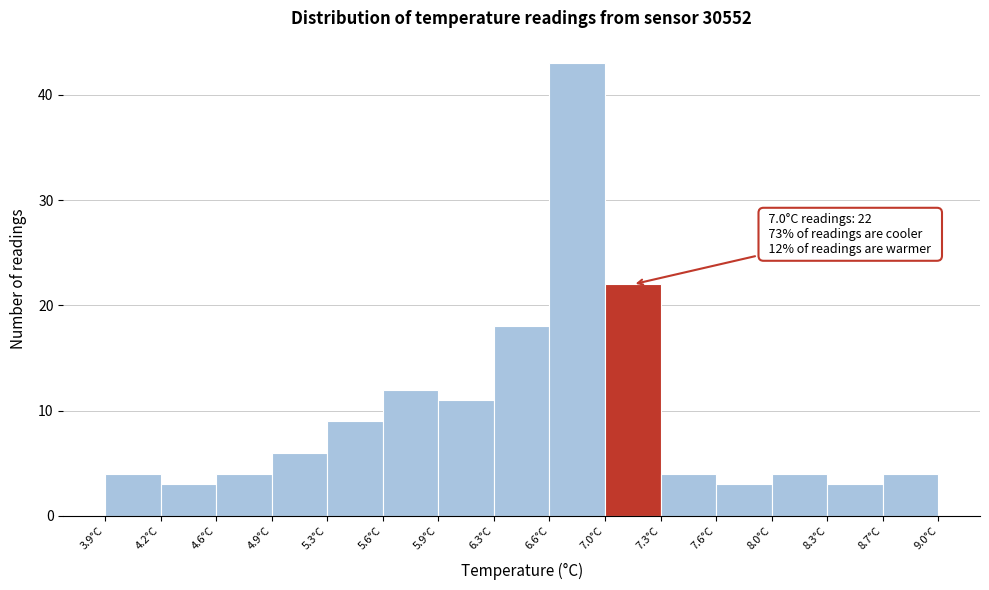

Over which range of the x-axis is the bar tallest?

6.62 to 6.96